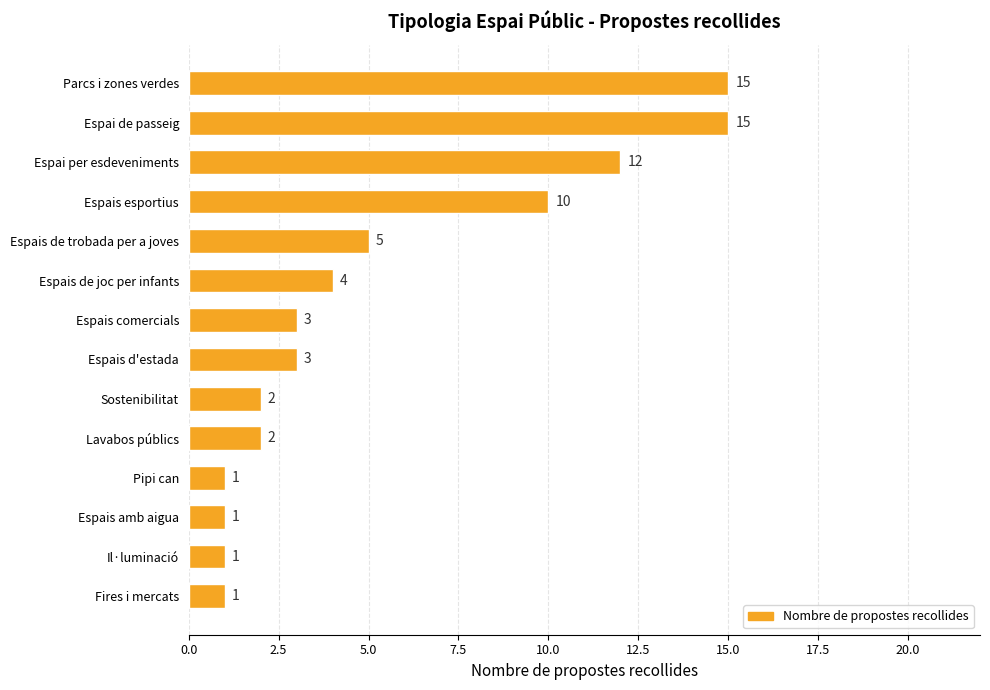

At which label is the value closest to 8?

Espais esportius